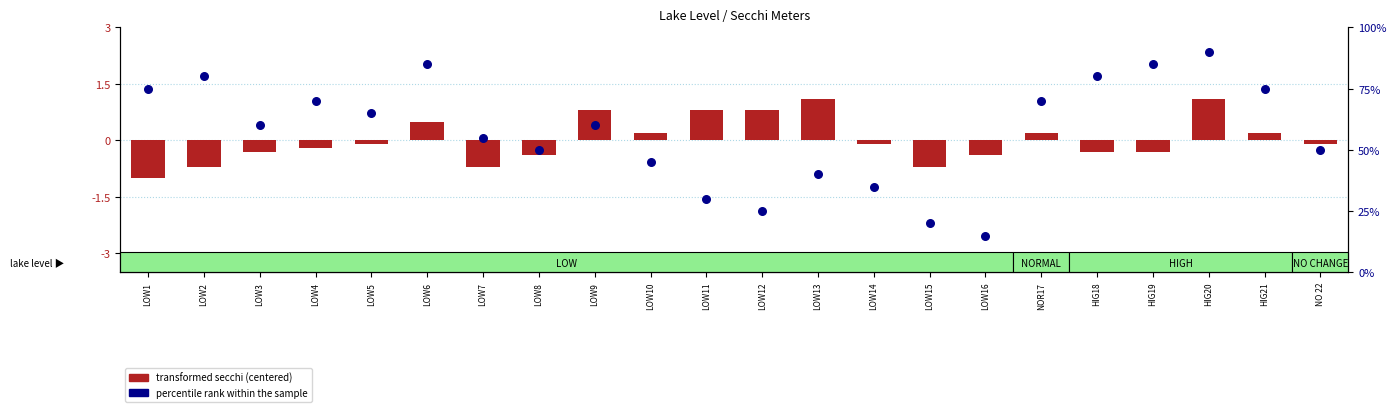

Which series contains the lowest Y value?

transformed secchi (centered)